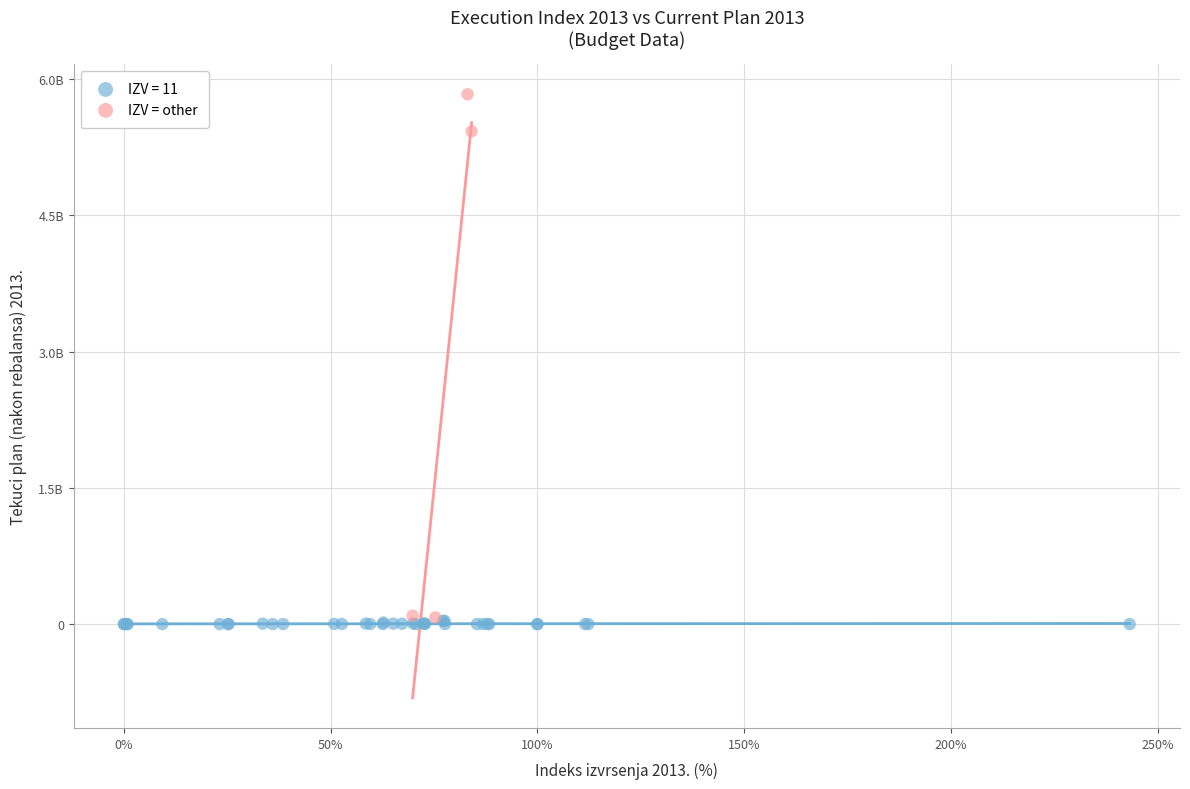

What are all the series names shown in the legend?

IZV = 11, IZV = other